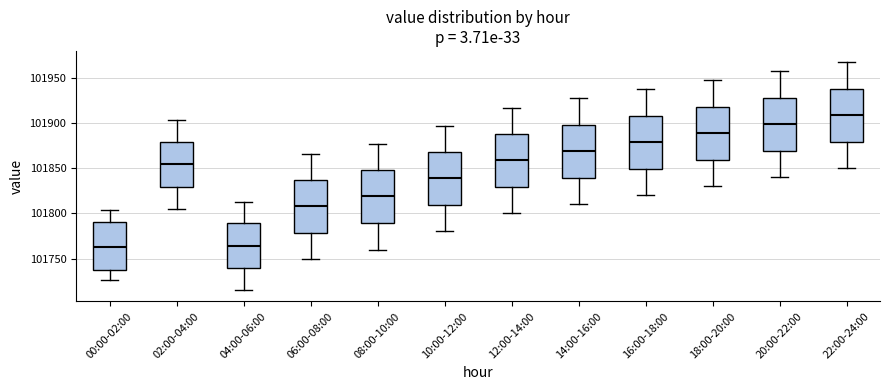

Which box has the highest median line?

22:00-24:00